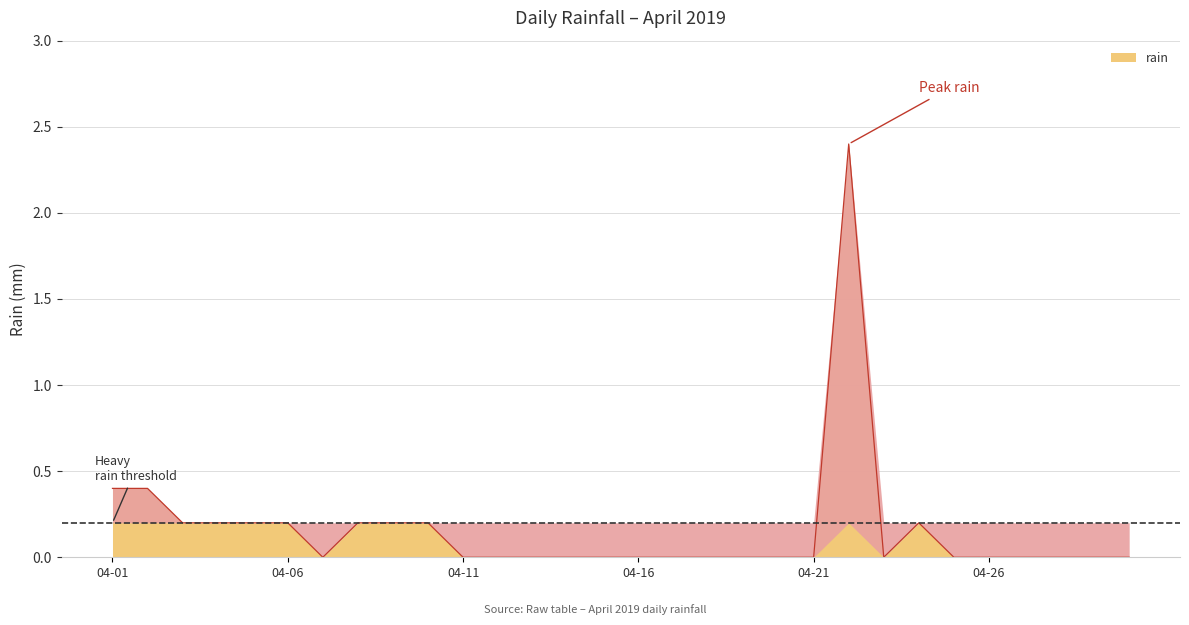

How many distinct data groups are displayed?

1